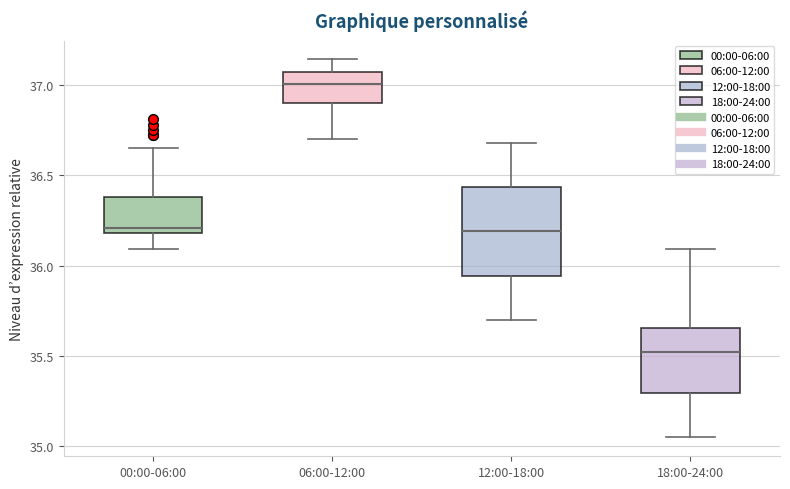

Which box is the tallest, from its lower edge to its upper edge?

12:00-18:00